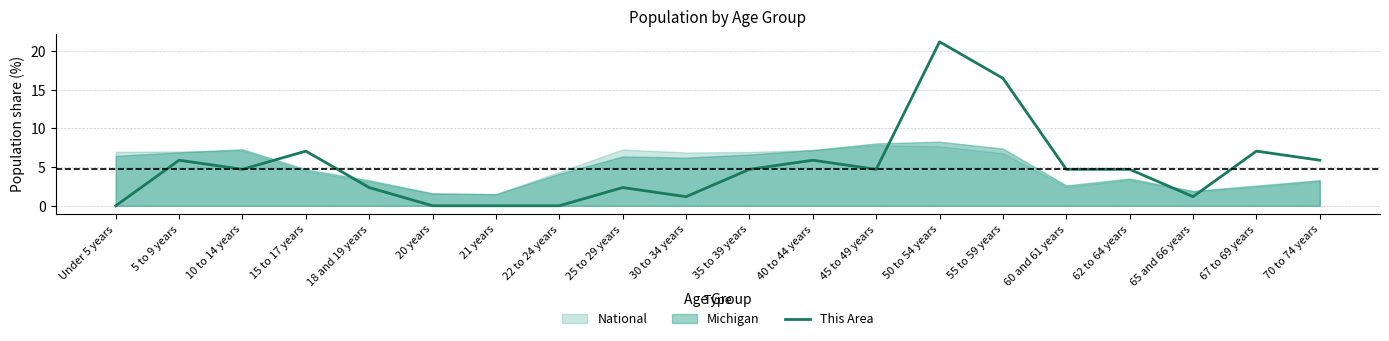

What is the label of the 12th point from the right?

25 to 29 years